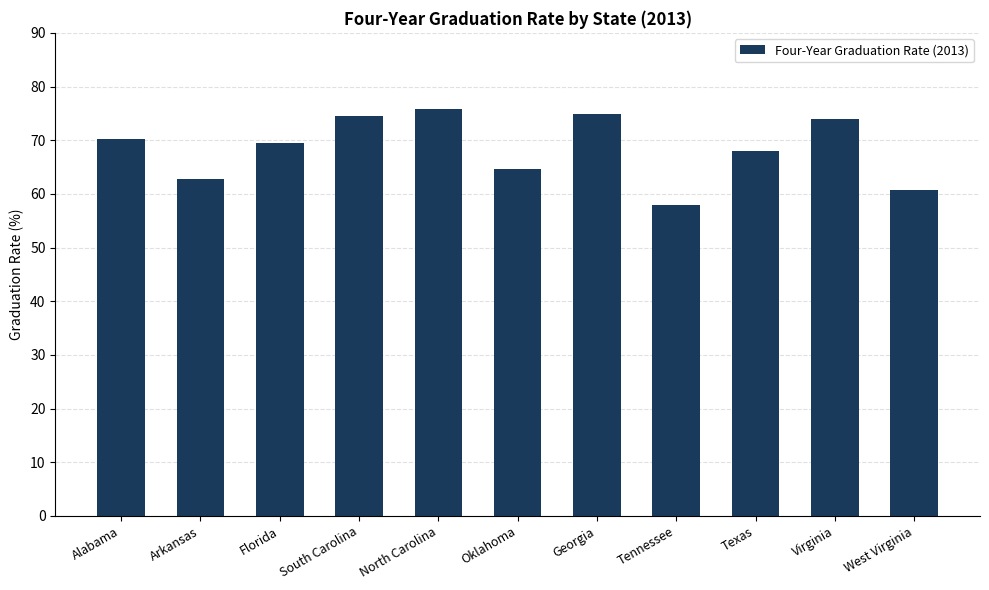

What is the difference between the values at Tennessee and West Virginia?

2.8